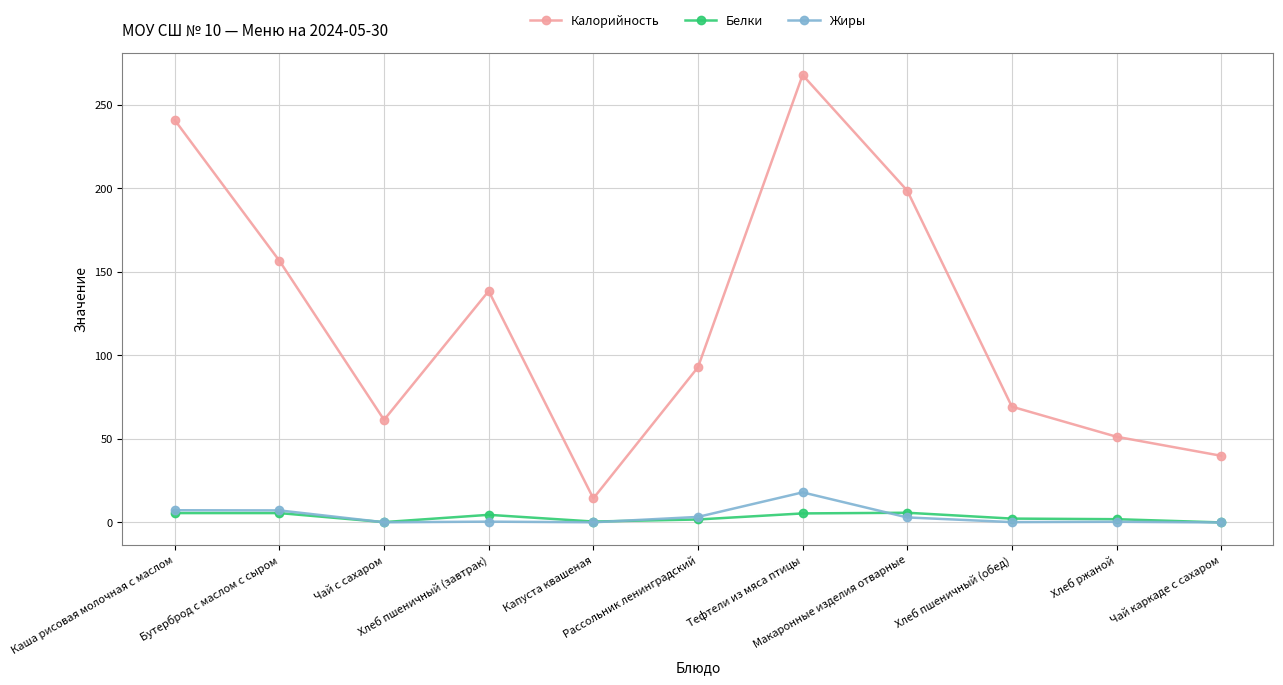

What is the maximum value for Жиры?

18.0